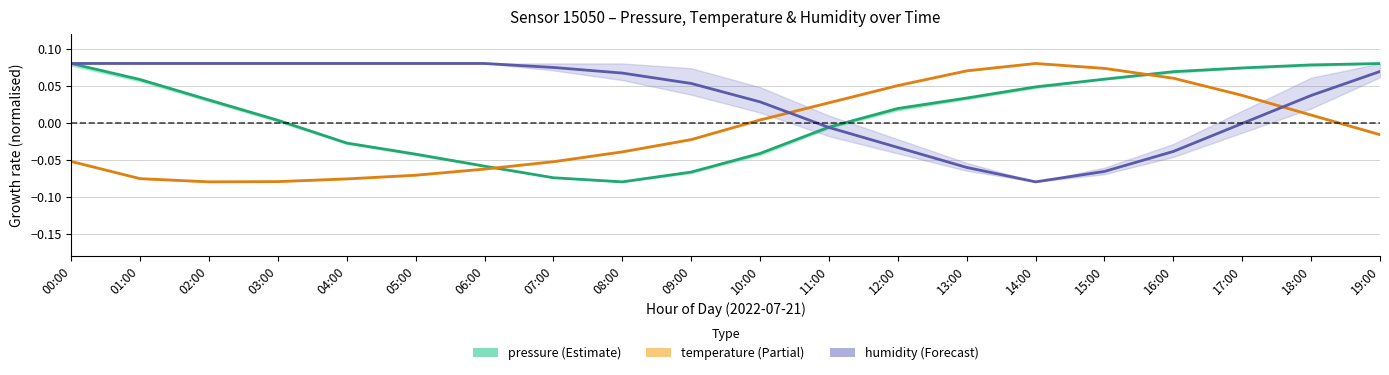

Is it true that temperature equals 0.1 at 12:00?

False